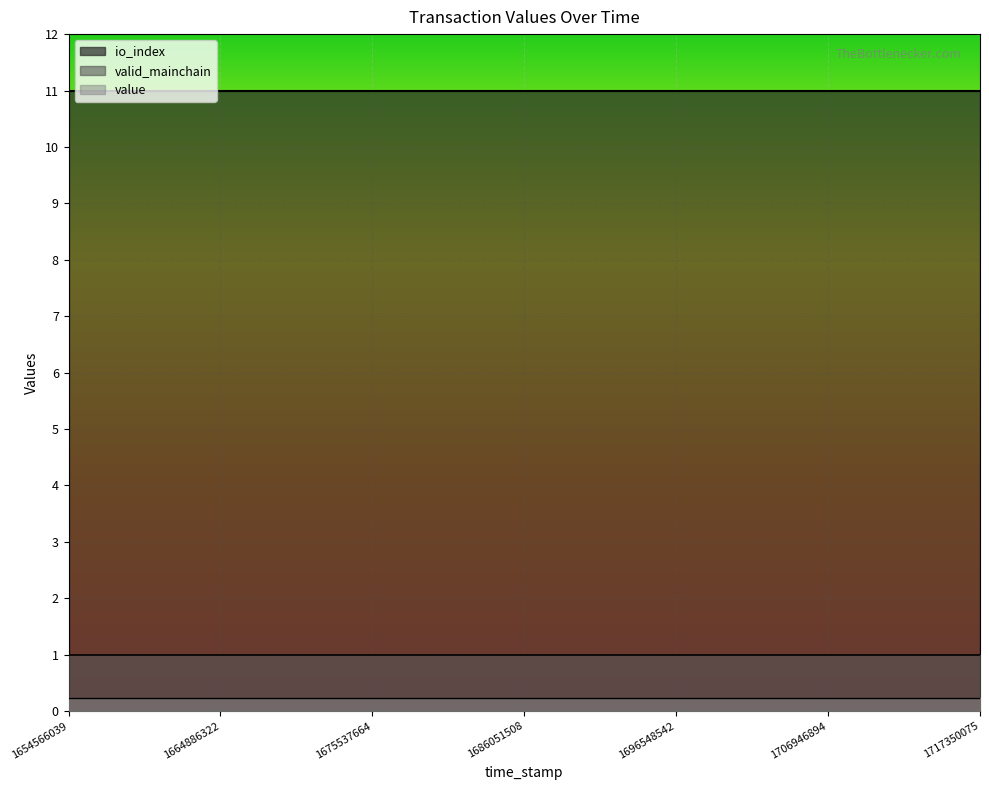

What is the sum of the io_index values at 1696548542 and 1706946894?

22.0